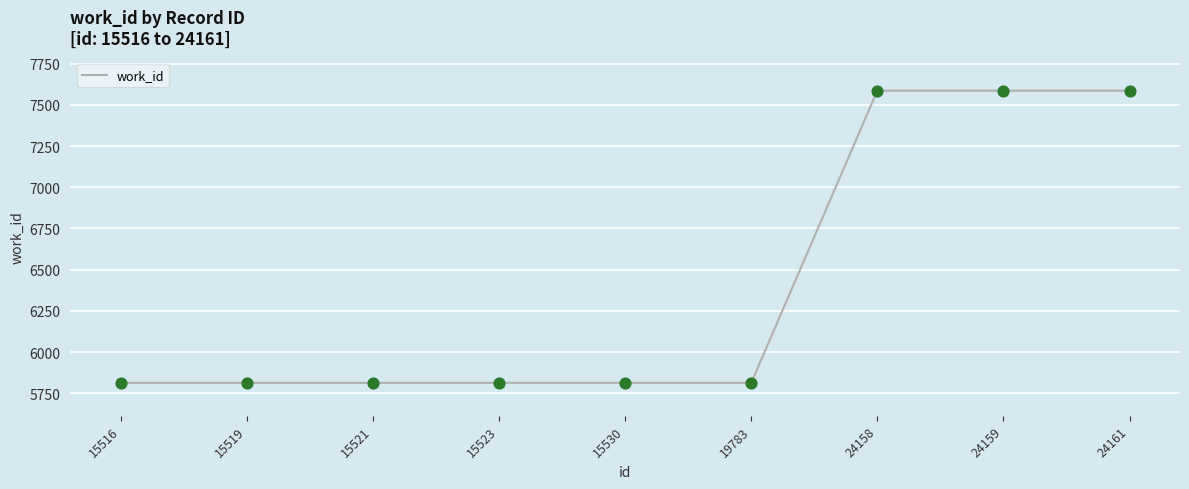

Approximately how many times larger is the value at 15519 compared to 15523?

1.0